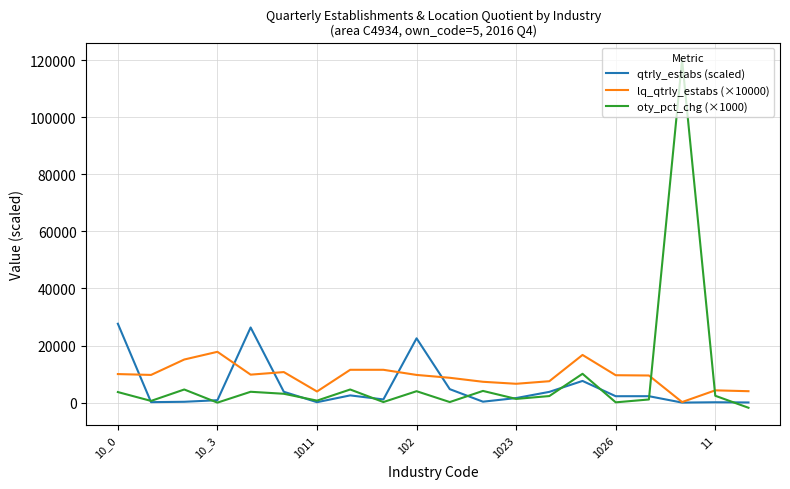

Which series has the largest range (max minus min)?

oty_pct_chg (×1000)